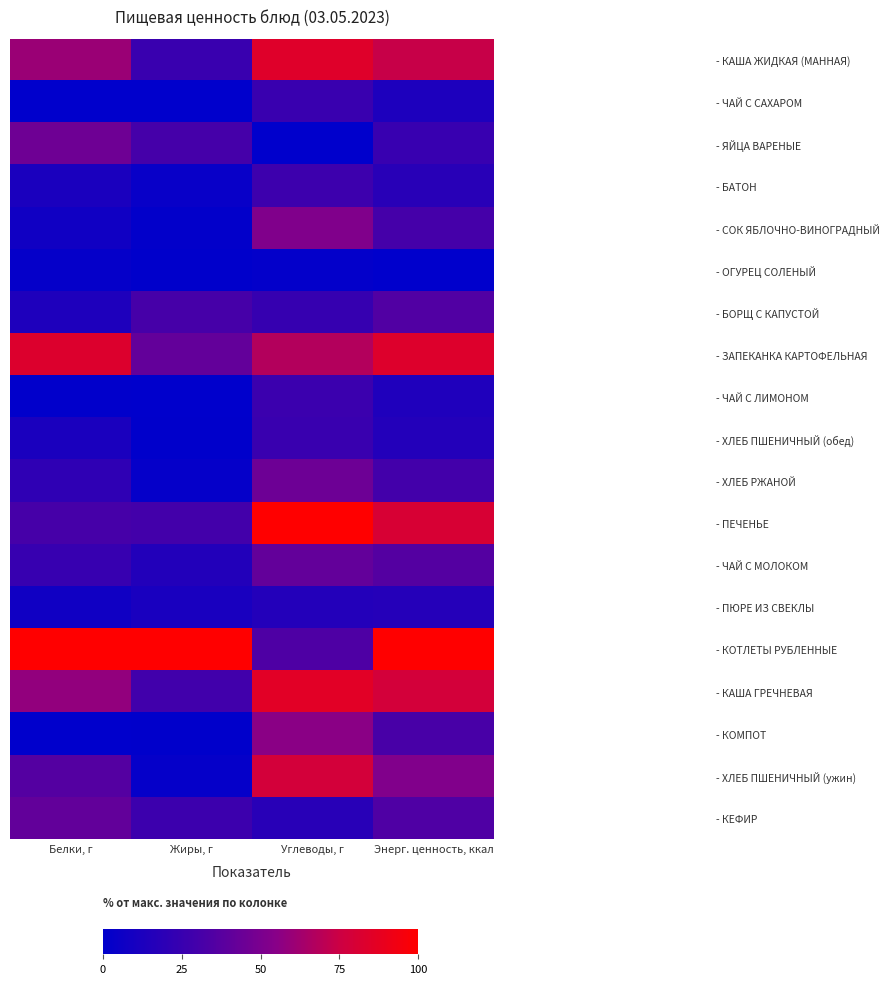

How many distinct data groups are displayed?

19